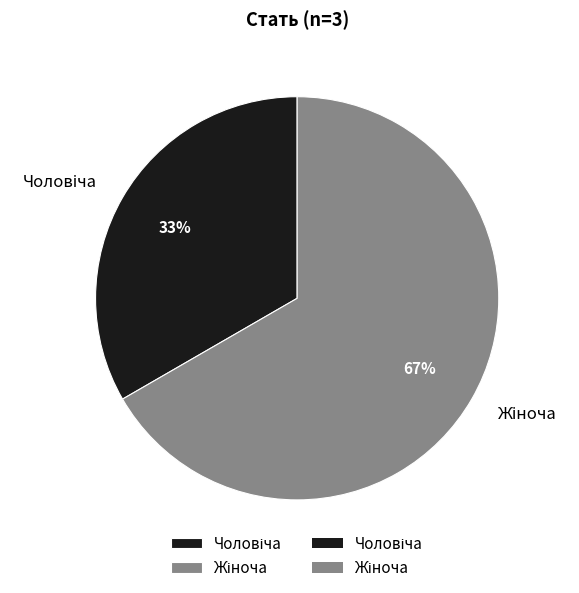

To the nearest percent, what is the average slice percentage?

50%